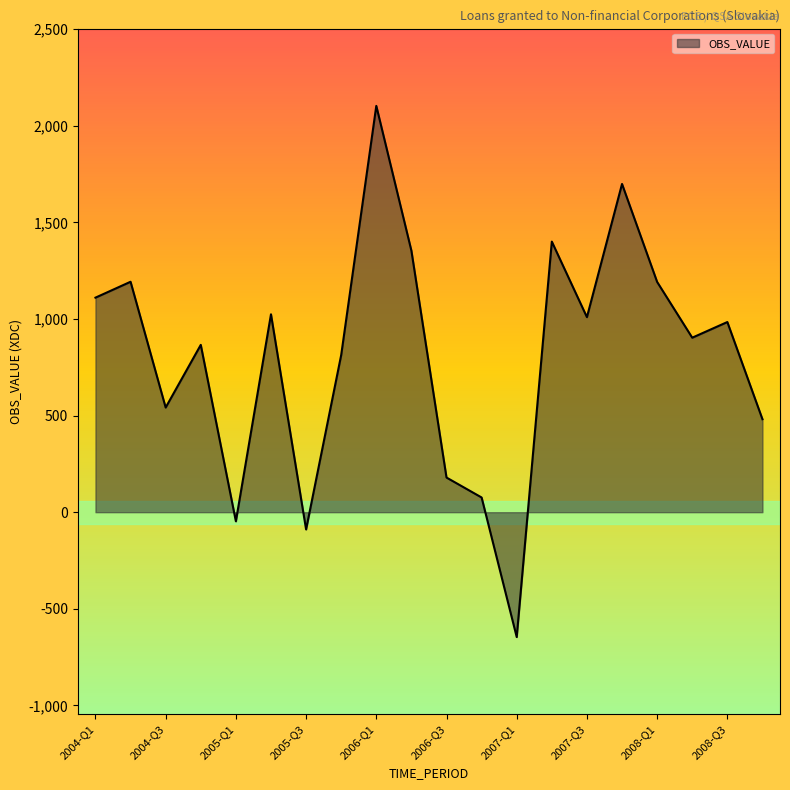

What is the difference between the maximum and minimum values?

2749.6